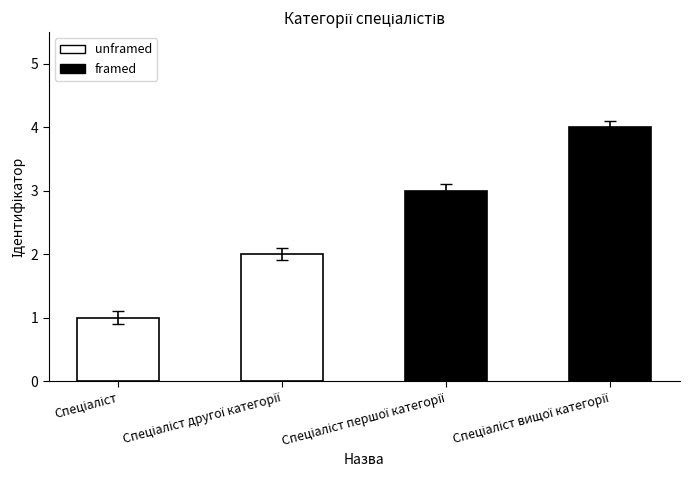

What is the value of the 1st bar from the left?

1